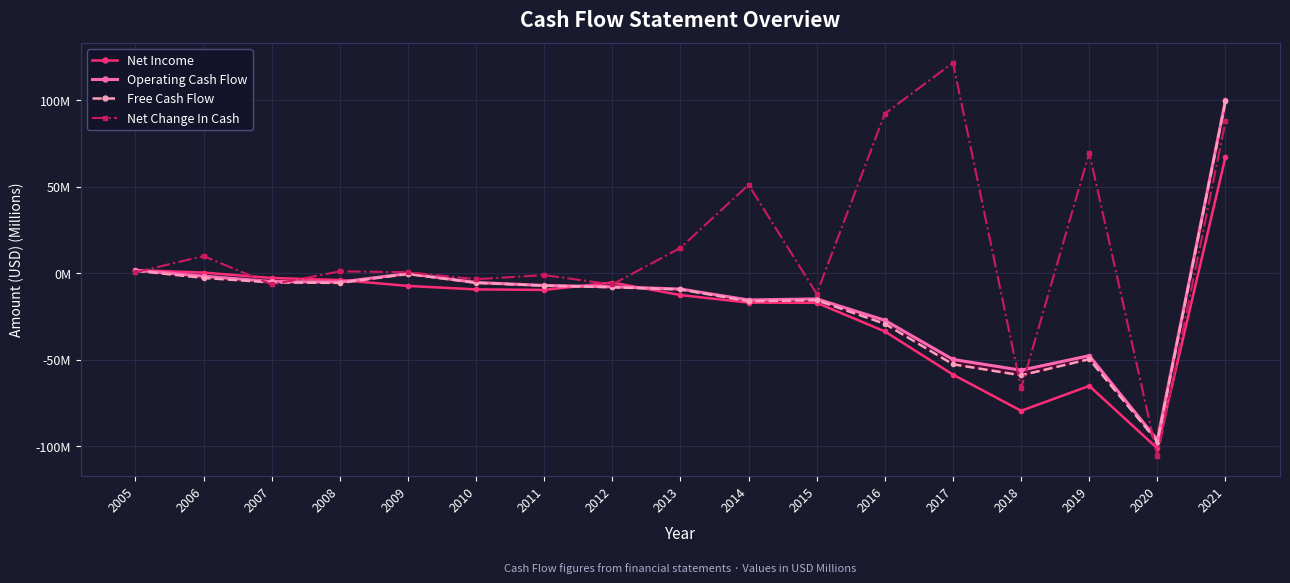

In Free Cash Flow, how many points are higher than both neighbors (excluding endpoints)?

3